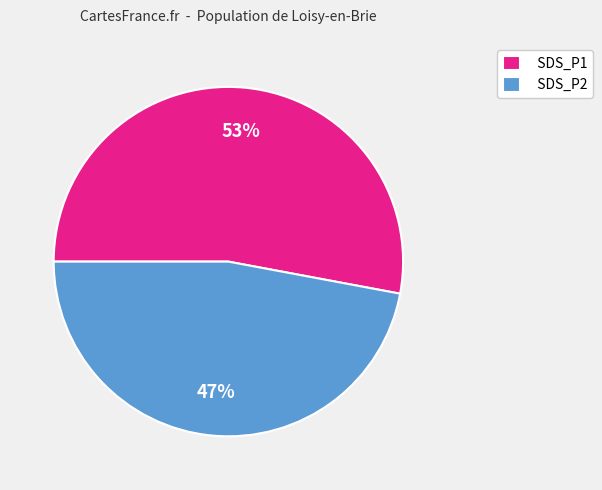

What is the largest slice in the pie chart?

SDS_P1